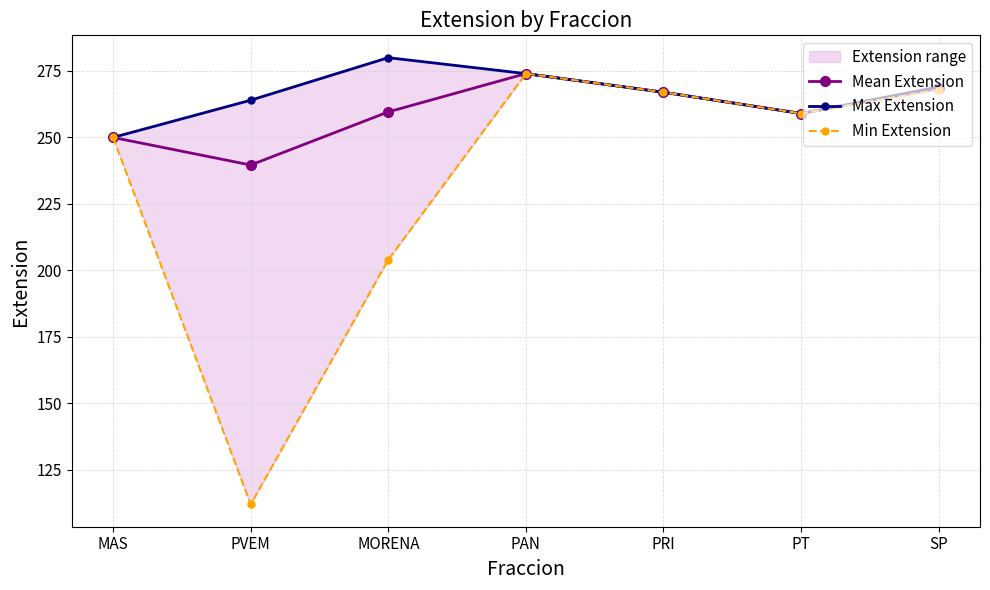

Is the value of Mean Extension at PT greater than the value of Max Extension at MORENA?

No